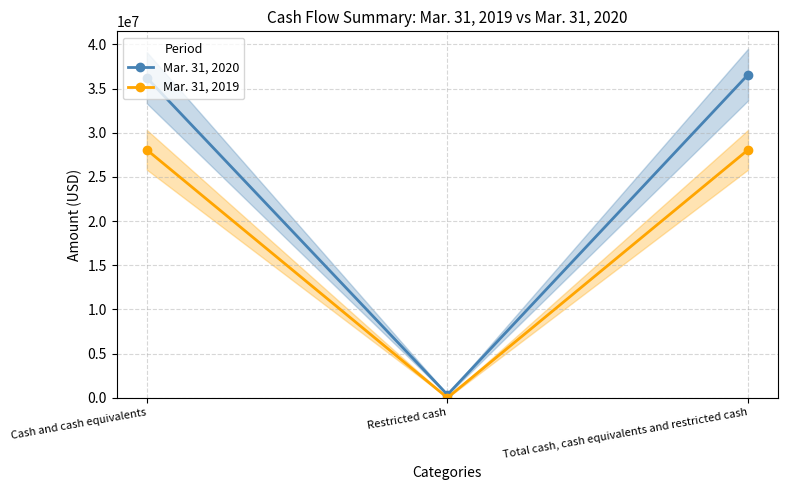

What is the lowest value of the Mar. 31, 2020 series?

349150